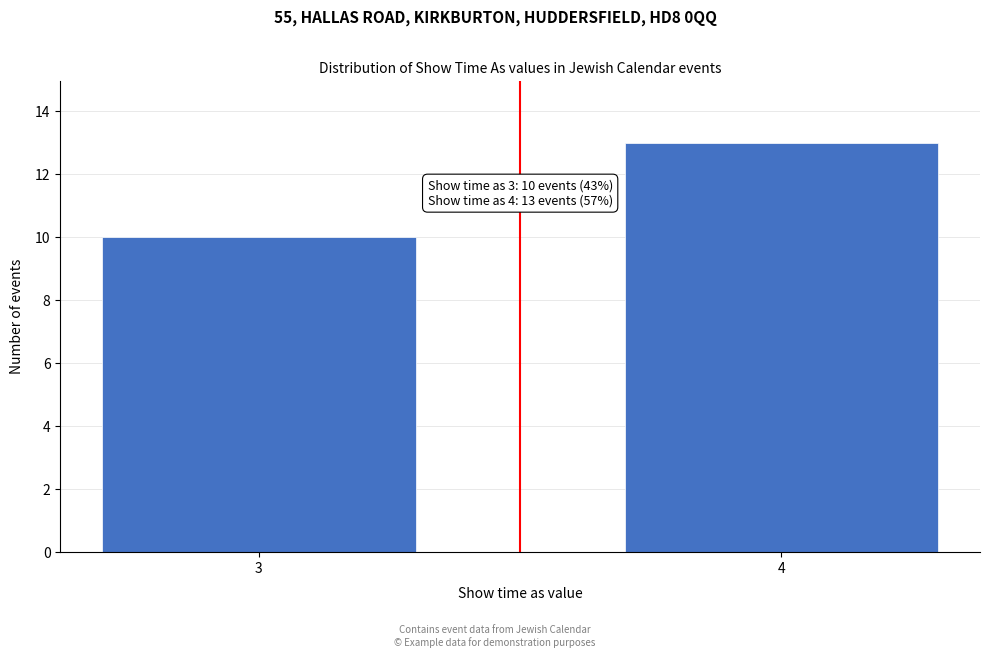

Reading left to right, extract all data points from this chart.

3=10	4=13